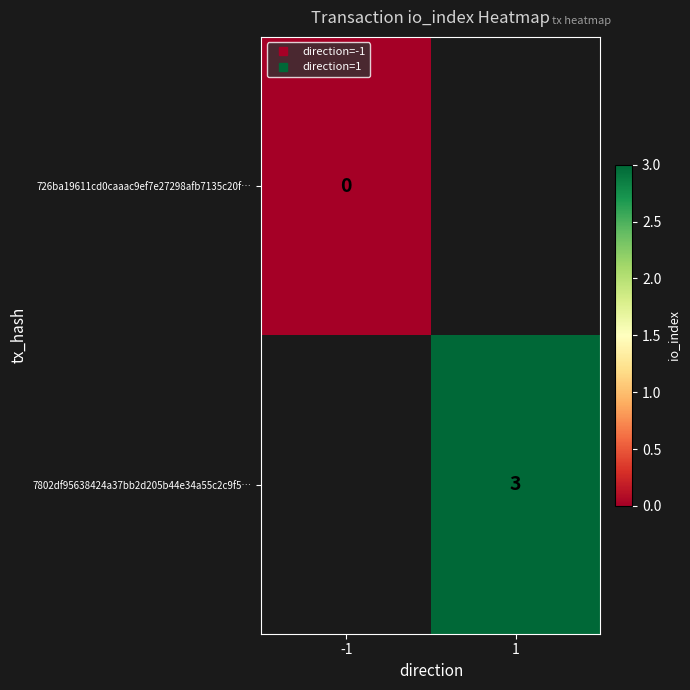

List the labels in order of 726ba19611cd0caaac9ef7e27298afb7135c20f… value, smallest first.

-1, 1